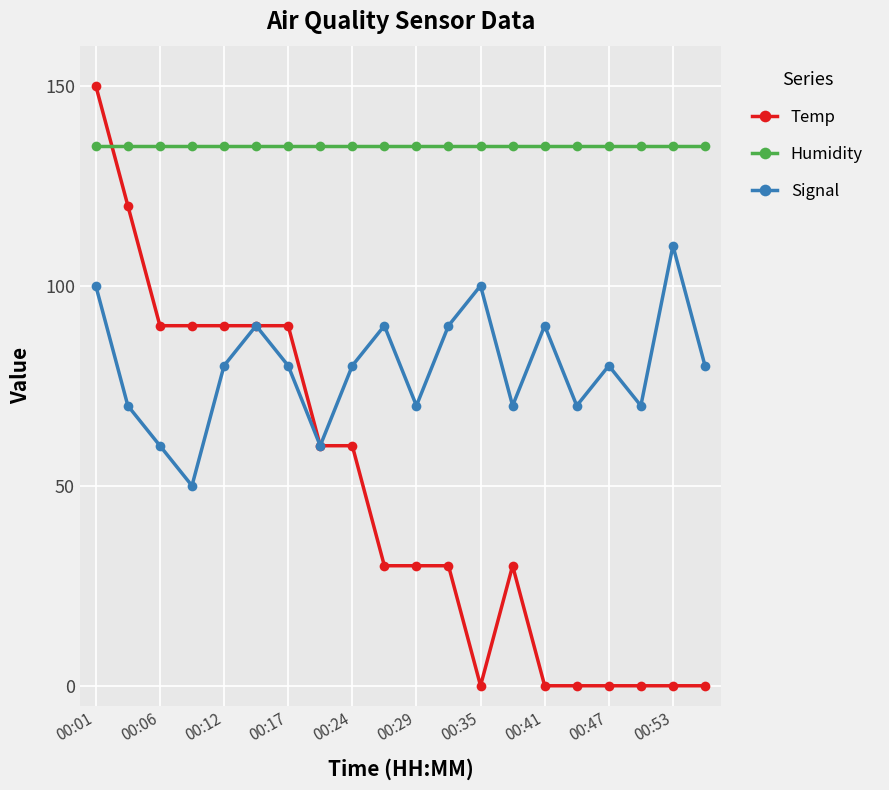

What is the value of the Humidity point at the 1st from the left?

135.0